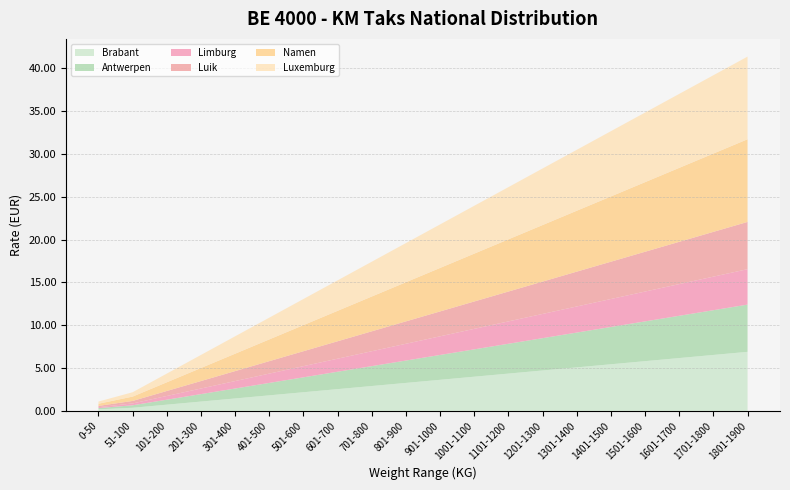

Reading left to right, extract all data points from this chart.

Brabant: 0.2	0.4	0.7	1.1	1.5	1.8	2.2	2.5	2.9	3.3	3.6	4.0	4.4	4.7	5.1	5.4	5.8	6.2	6.5	6.9
Antwerpen: 0.1	0.3	0.6	0.9	1.2	1.5	1.7	2.0	2.3	2.6	2.9	3.2	3.5	3.8	4.1	4.4	4.6	4.9	5.2	5.5
Limburg: 0.1	0.2	0.4	0.7	0.9	1.1	1.3	1.5	1.7	2.0	2.2	2.4	2.6	2.8	3.0	3.3	3.5	3.7	3.9	4.1
Luik: 0.1	0.3	0.6	0.9	1.2	1.5	1.7	2.0	2.3	2.6	2.9	3.2	3.5	3.8	4.1	4.4	4.6	4.9	5.2	5.5
Namen: 0.3	0.5	1.0	1.5	2.0	2.5	3.0	3.6	4.1	4.6	5.1	5.6	6.1	6.6	7.1	7.6	8.1	8.6	9.1	9.6
Luxemburg: 0.3	0.5	1.0	1.5	2.0	2.5	3.0	3.6	4.1	4.6	5.1	5.6	6.1	6.6	7.1	7.6	8.1	8.6	9.1	9.6